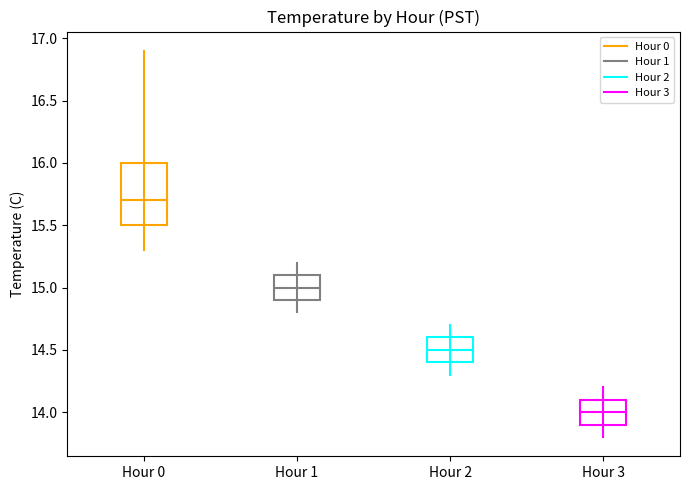

Reading left to right, list all the values displayed in this chart.

Hour 0: 15.3	16.9
Hour 1: 14.8	15.2
Hour 2: 14.3	14.7
Hour 3: 13.8	14.2